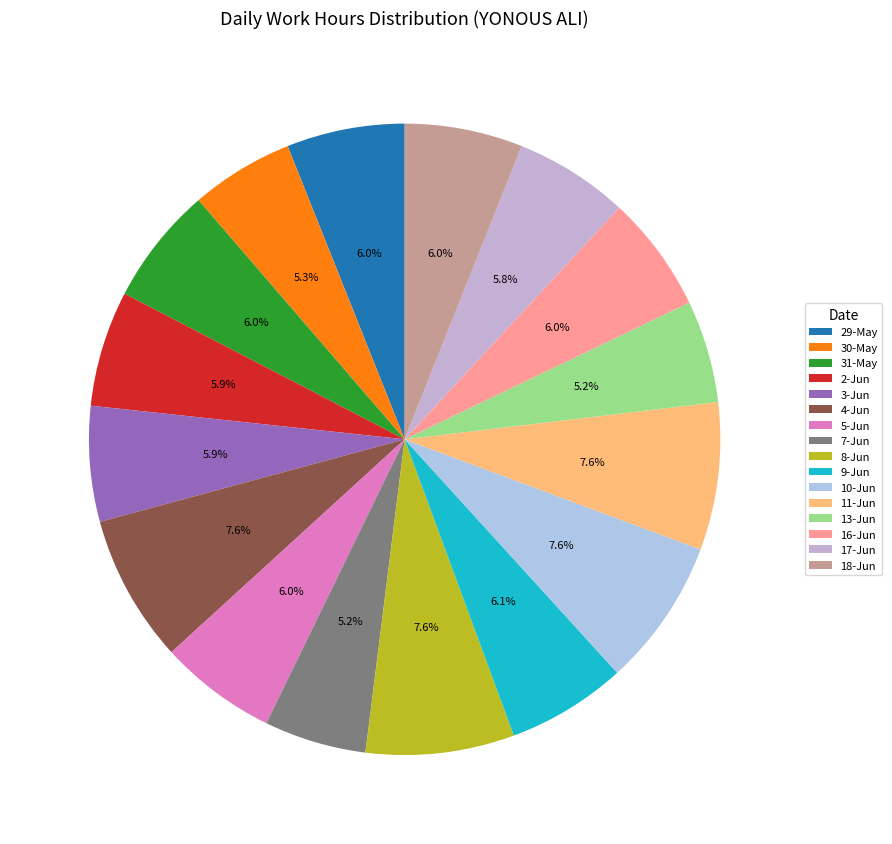

Does 17-Jun account for over 50% of the chart?

No